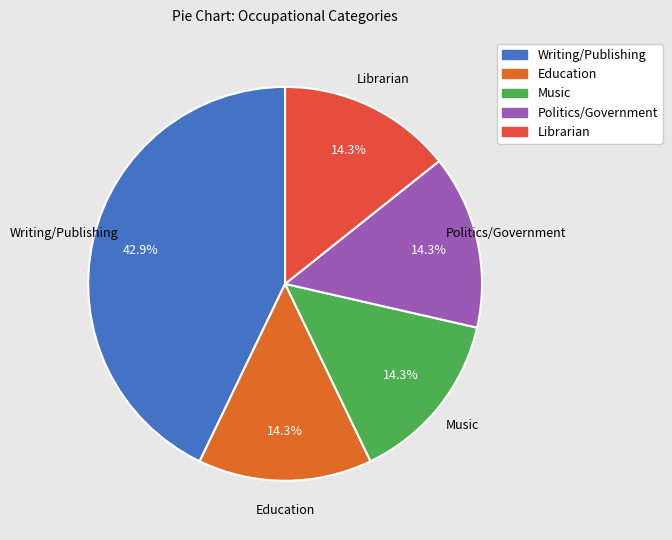

What portion of the pie excludes Librarian?

85.7%